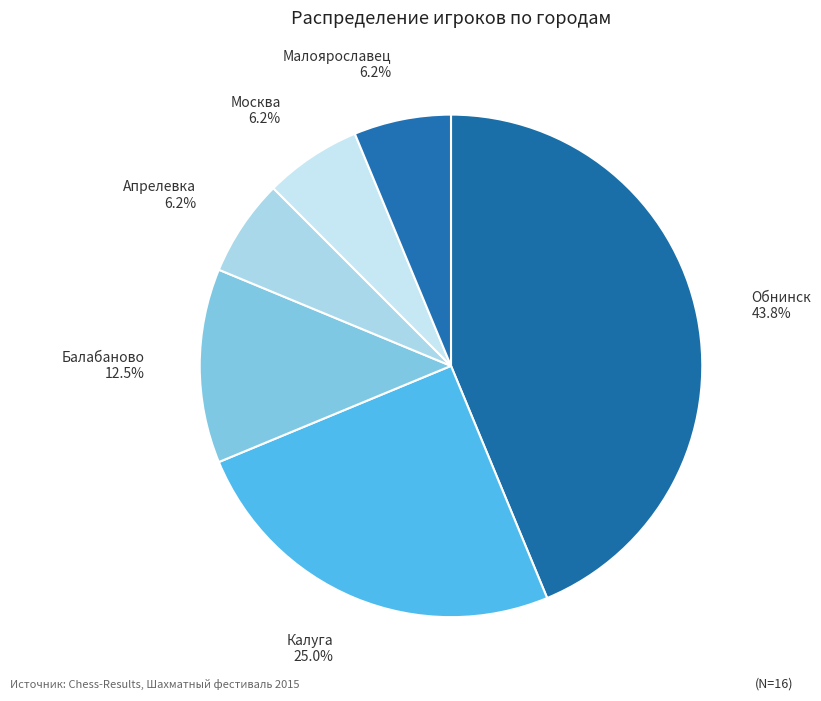

How many segments does this pie chart have?

6